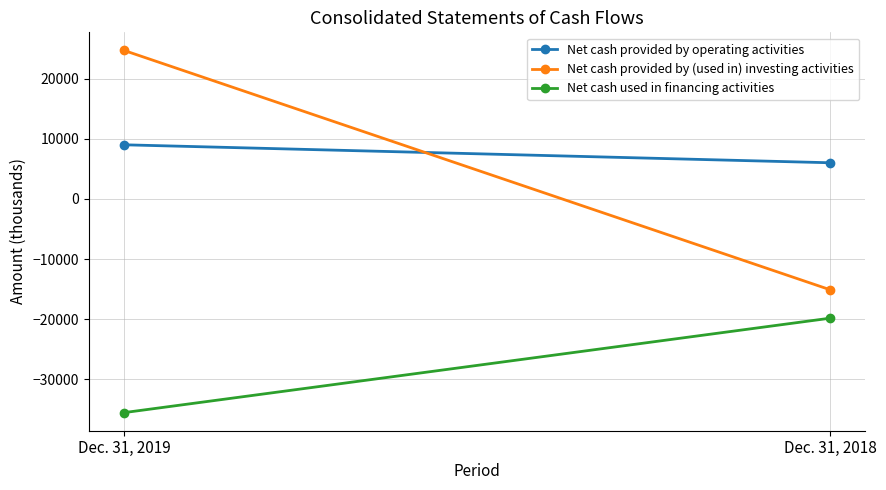

List the labels in order of Net cash provided by (used in) investing activities value, largest first.

Dec. 31, 2019, Dec. 31, 2018